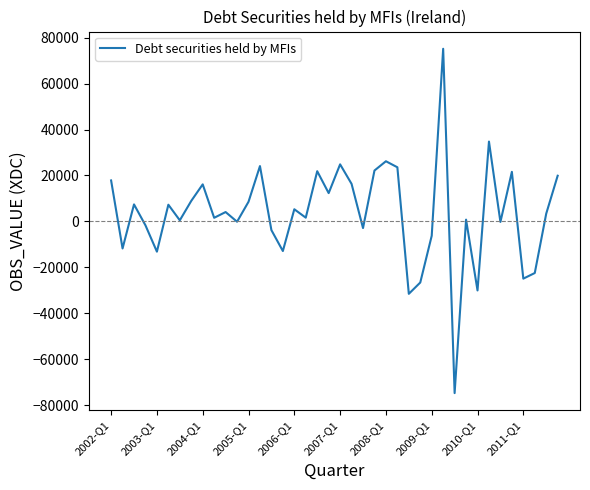

What is the minimum value shown in the chart?

-74769